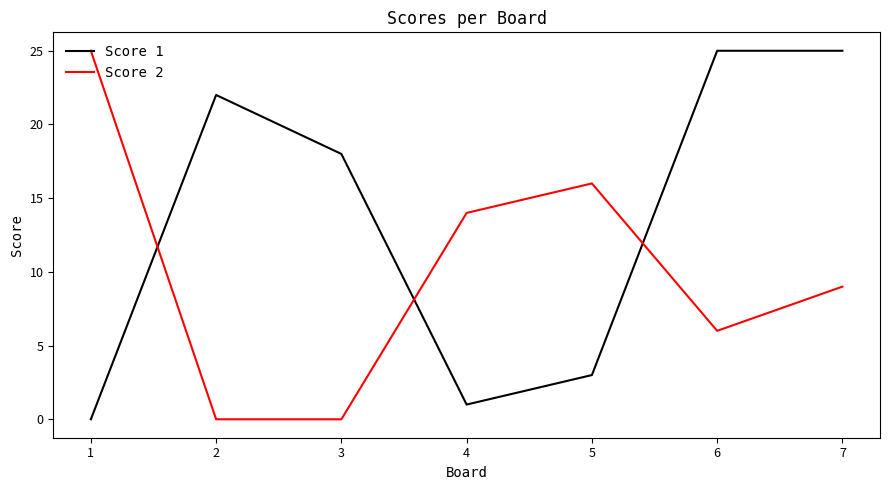

What is the difference between the highest and lowest values at 2?

22